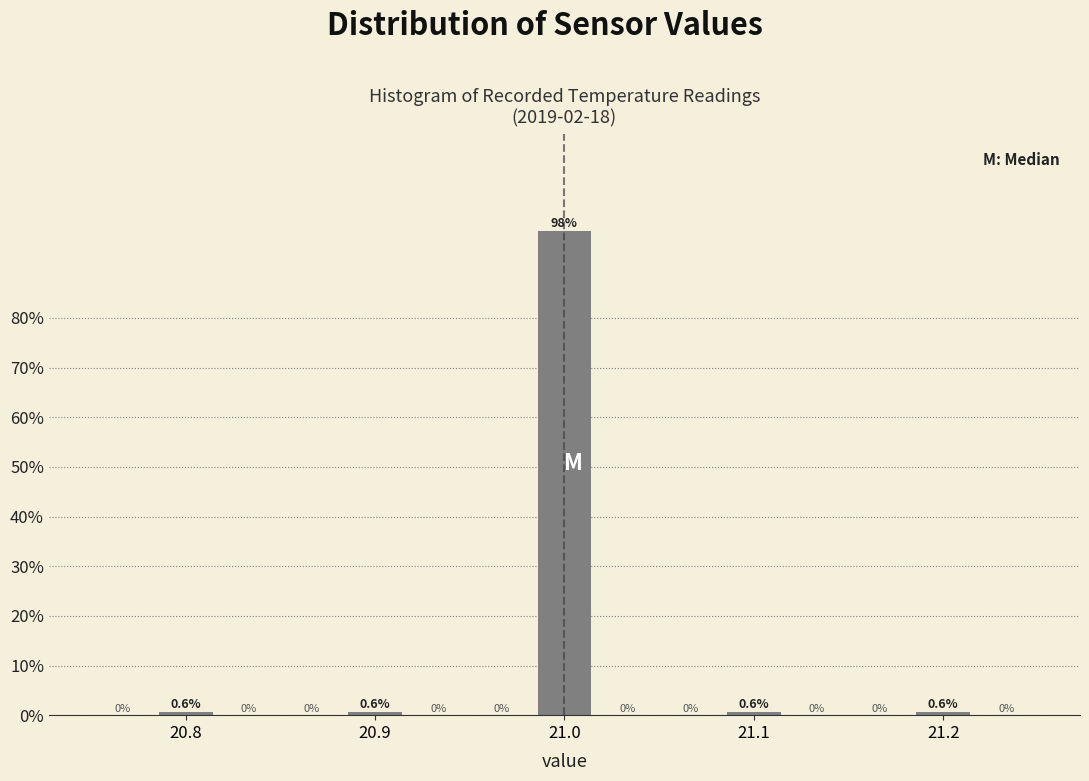

Read against the x-axis, roughly where is the centre of the tallest bar?

21.00